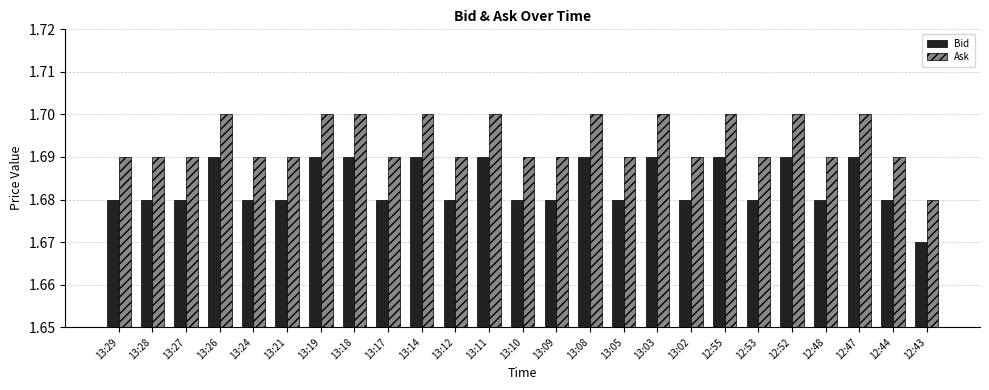

What is the label of the 6th bar from the right?

12:53